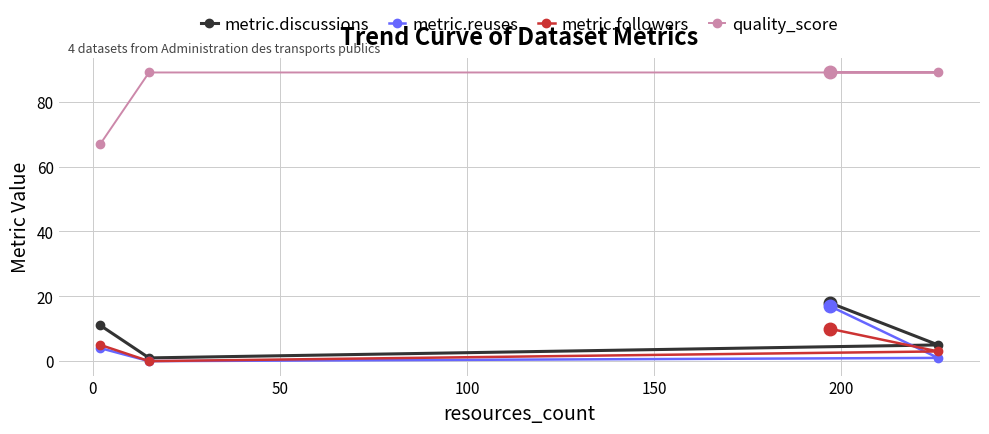

What is the lowest value of the quality_score series?

67